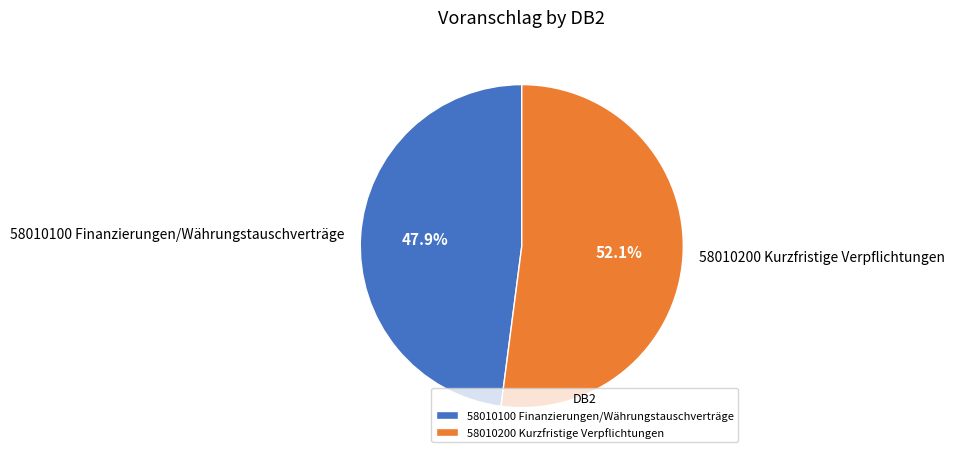

What portion of the pie excludes 58010200 Kurzfristige Verpflichtungen?

47.9%